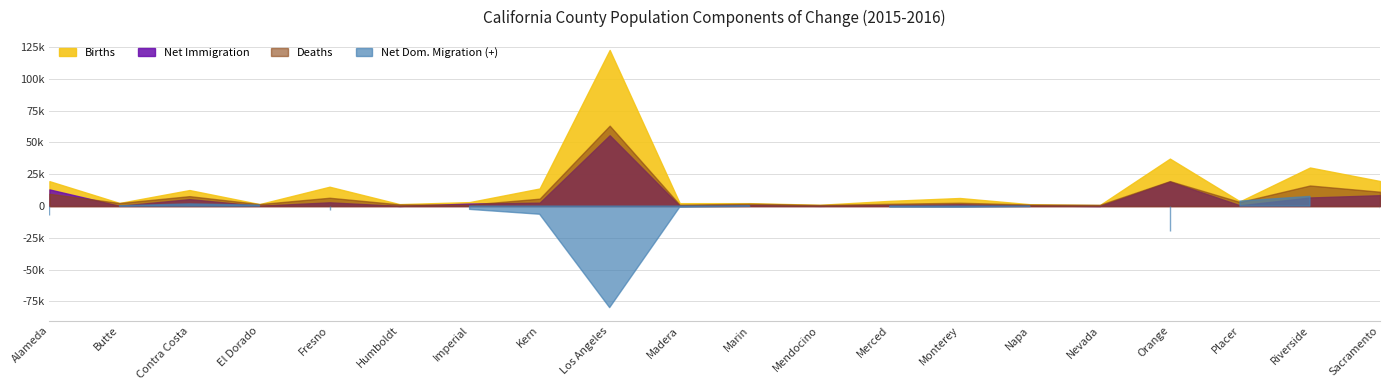

How many positive values does the Net Domestic Migration series have?

8